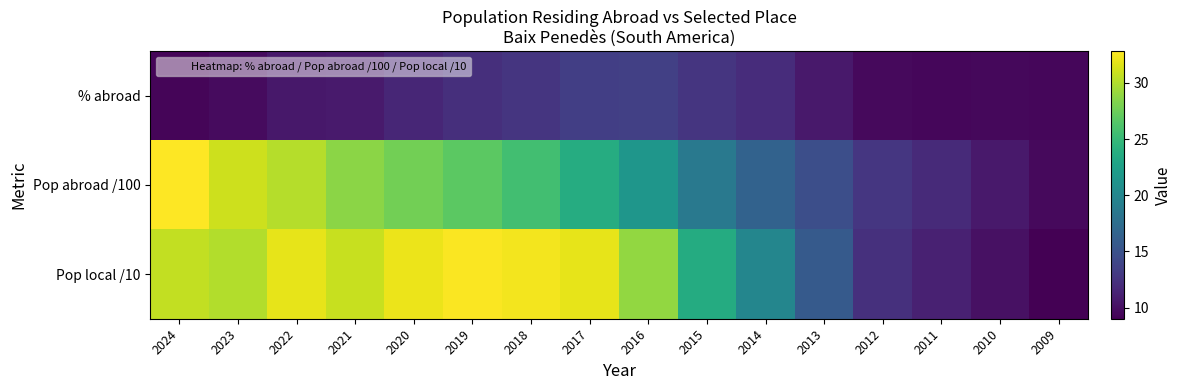

What is the spread (max minus min) of values at 2014?

7.9